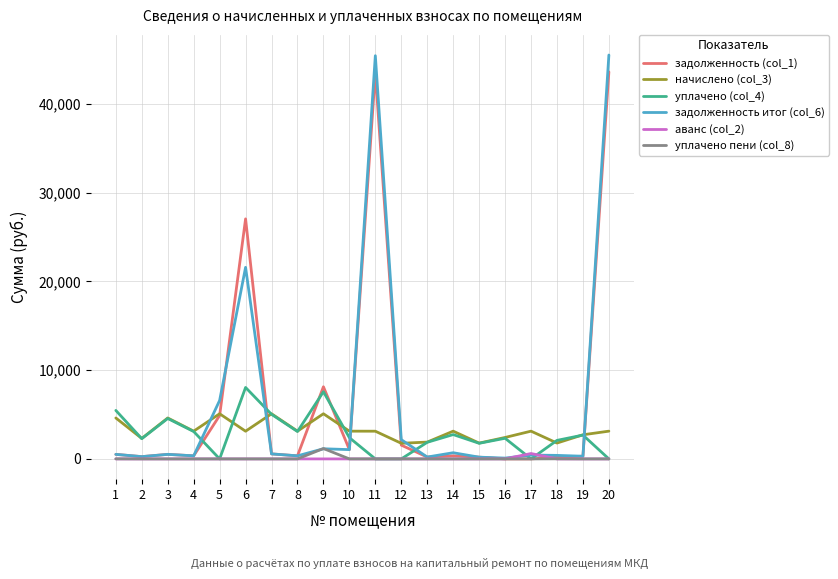

Which series has the widest spread of values?

задолженность итог (col_6)